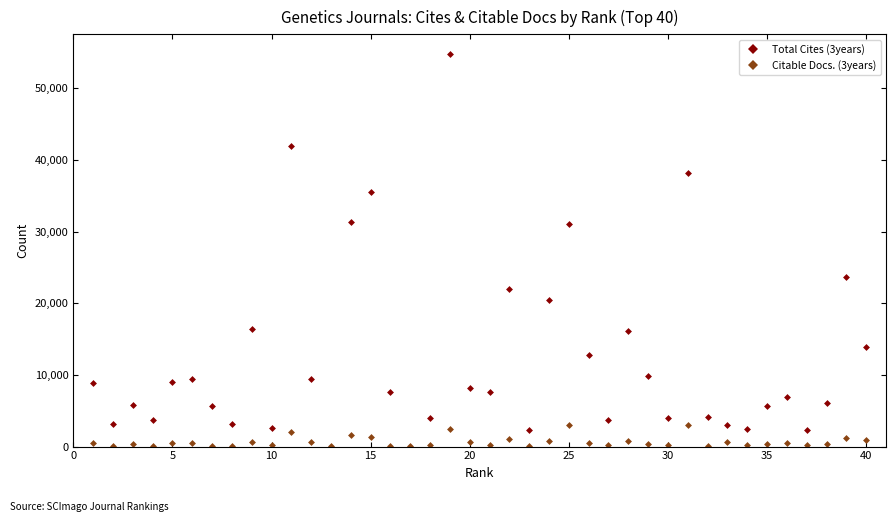

True or false: Citable Docs. (3years) has more than 2 interior local peaks.

True